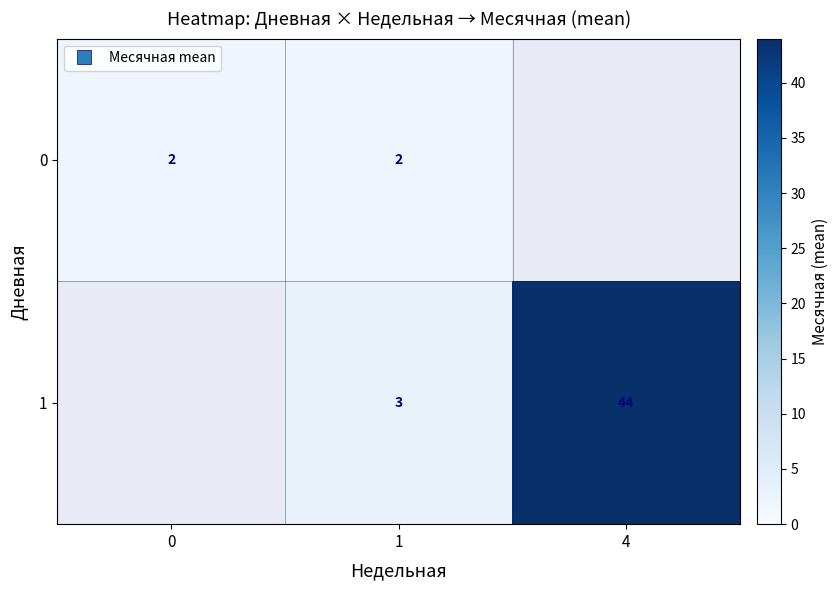

Between 0 and 1, which series saw the biggest shift?

row_0